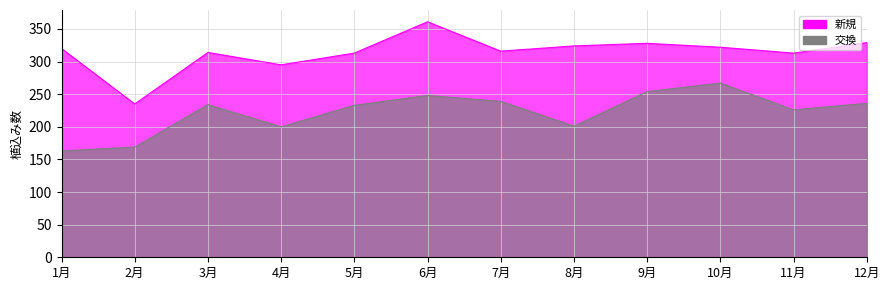

What is the label of the 6th point from the left?

6月